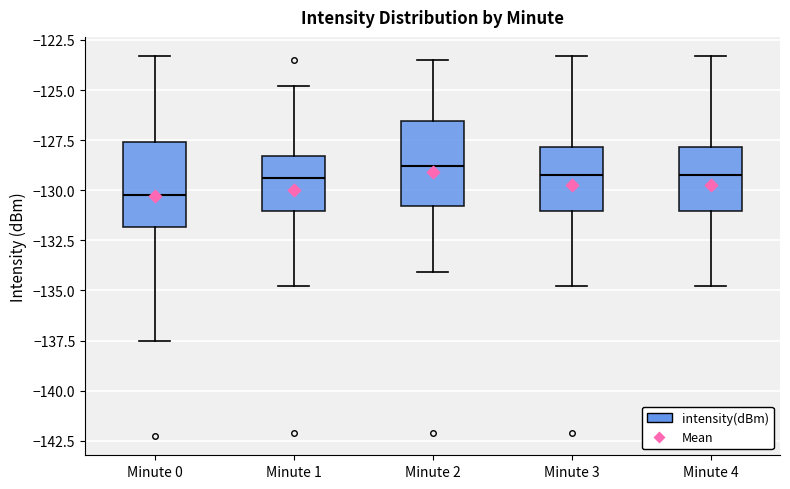

Reading left to right, read every box against the y-axis: the position of its median line, the range the box covers, and the ends of its whiskers. The values are not printed on the chart, so give them approximately, as read against the axis.

Minute 0: median -130.0, box -132.0 to -127.5, whiskers -137.5 to -123.5
Minute 1: median -129.5, box -131.0 to -128.5, whiskers -135.0 to -125.0
Minute 2: median -129.0, box -131.0 to -126.5, whiskers -134.0 to -123.5
Minute 3: median -129.0, box -131.0 to -128.0, whiskers -135.0 to -123.5
Minute 4: median -129.0, box -131.0 to -128.0, whiskers -135.0 to -123.5